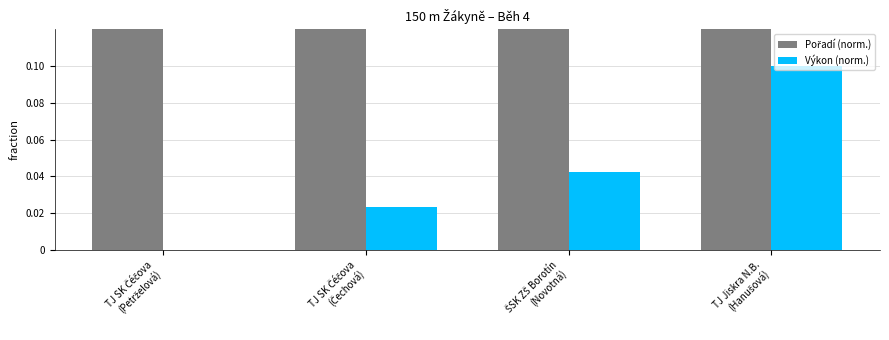

At TJ SK Čéčova
(Čechová), list the series in order from smallest to largest.

Výkon (norm.), Pořadí (norm.)